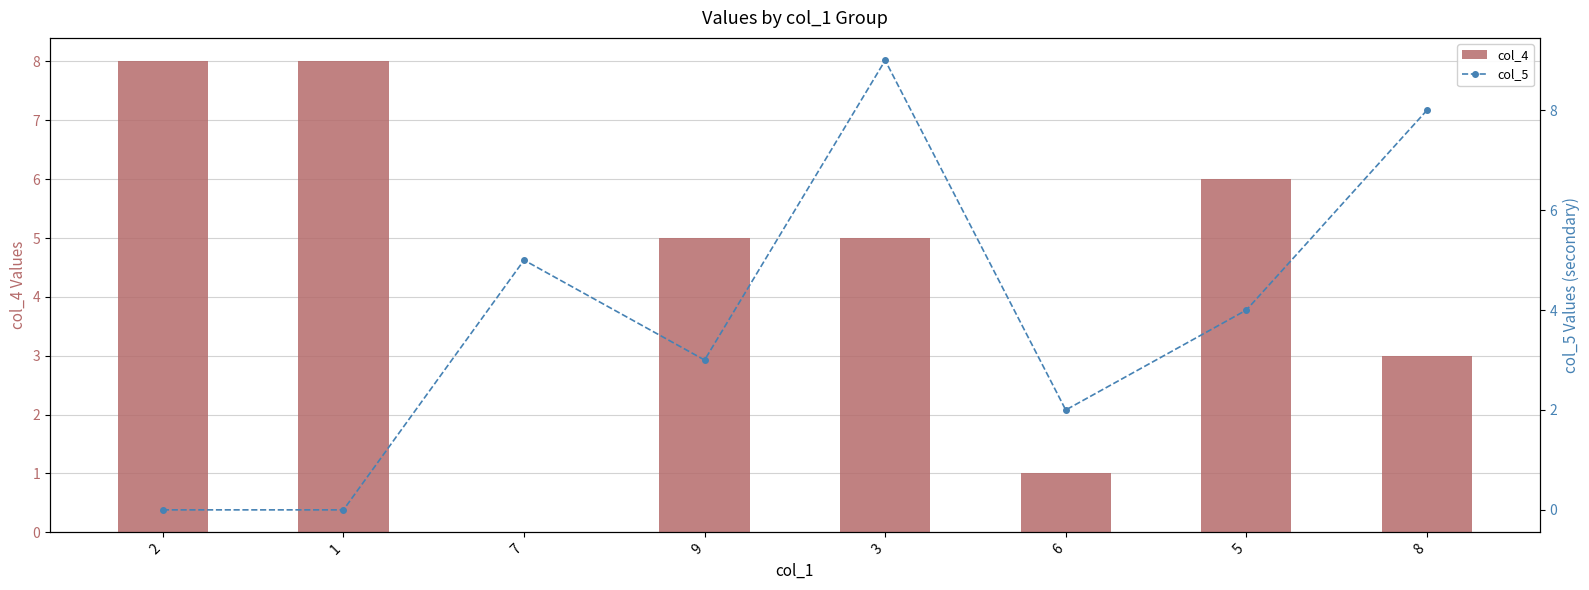

How many categories are shown in the chart?

8